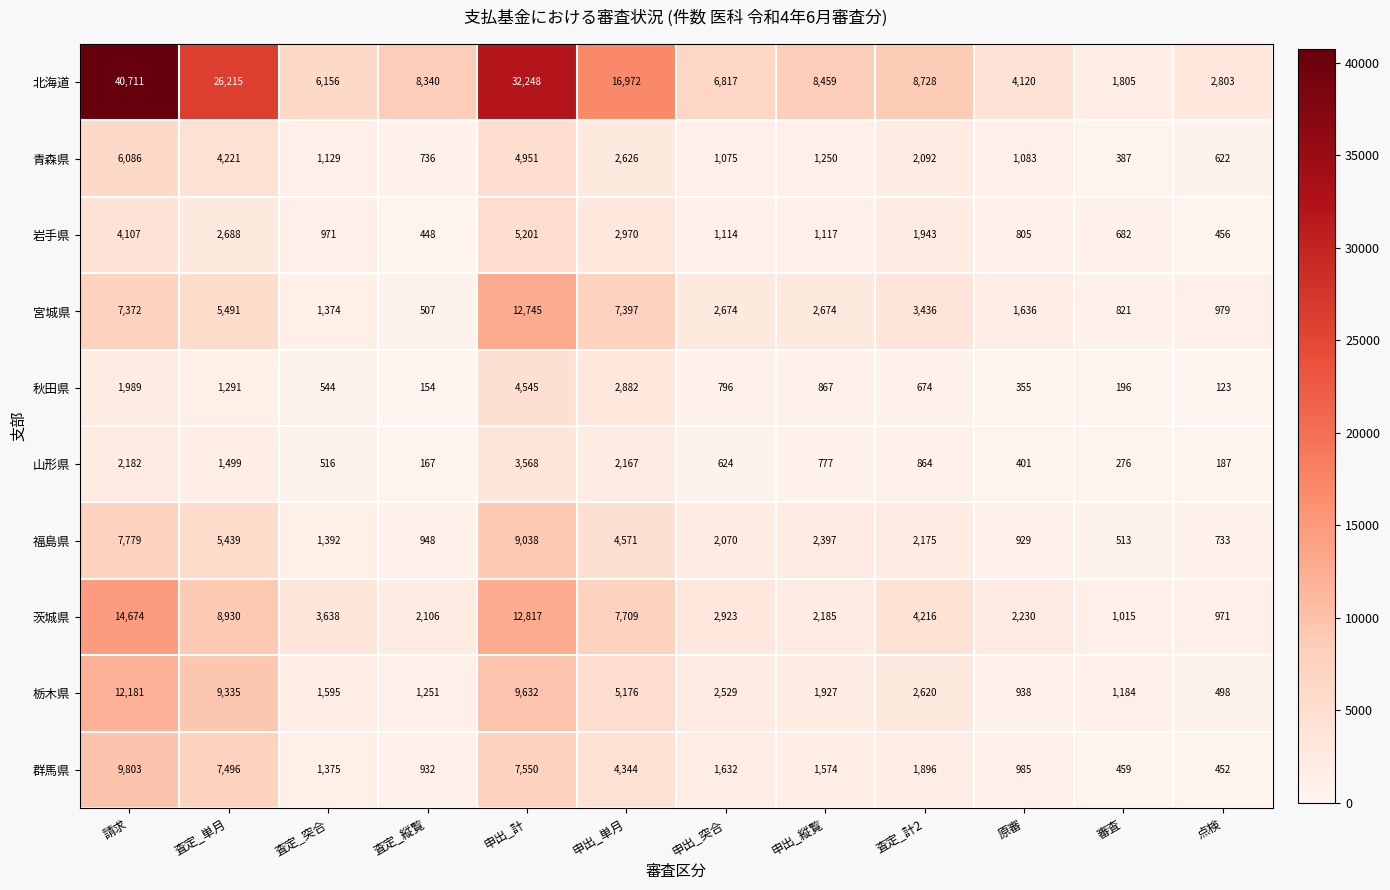

Which category has the lowest value across all series?

点検